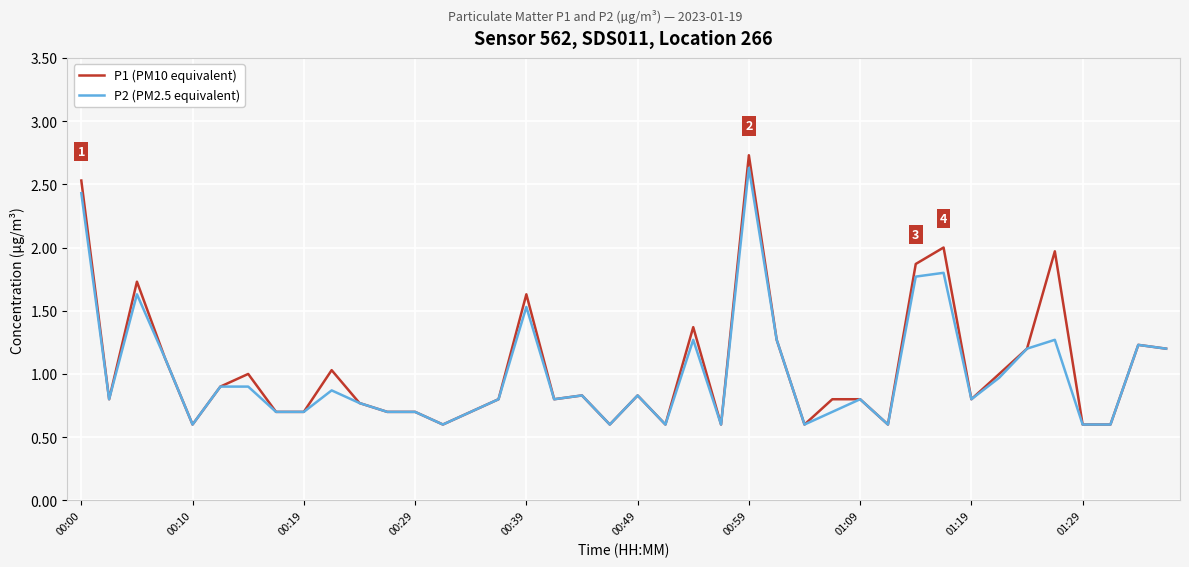

Which series has the largest range (max minus min)?

P1 (PM10 equivalent)